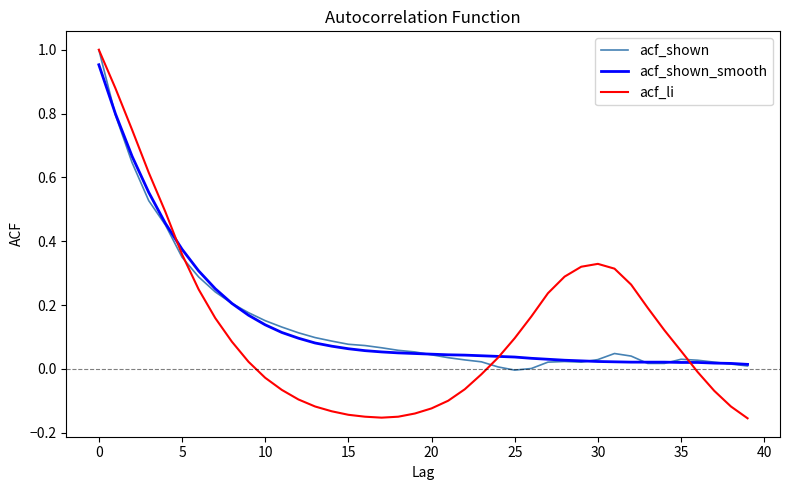

How many intersections are there between acf_shown_smooth and acf_li?

3